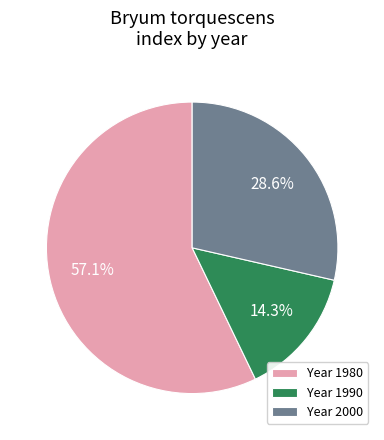

To the nearest percent, what is the difference between the largest and smallest slice percentages?

43%